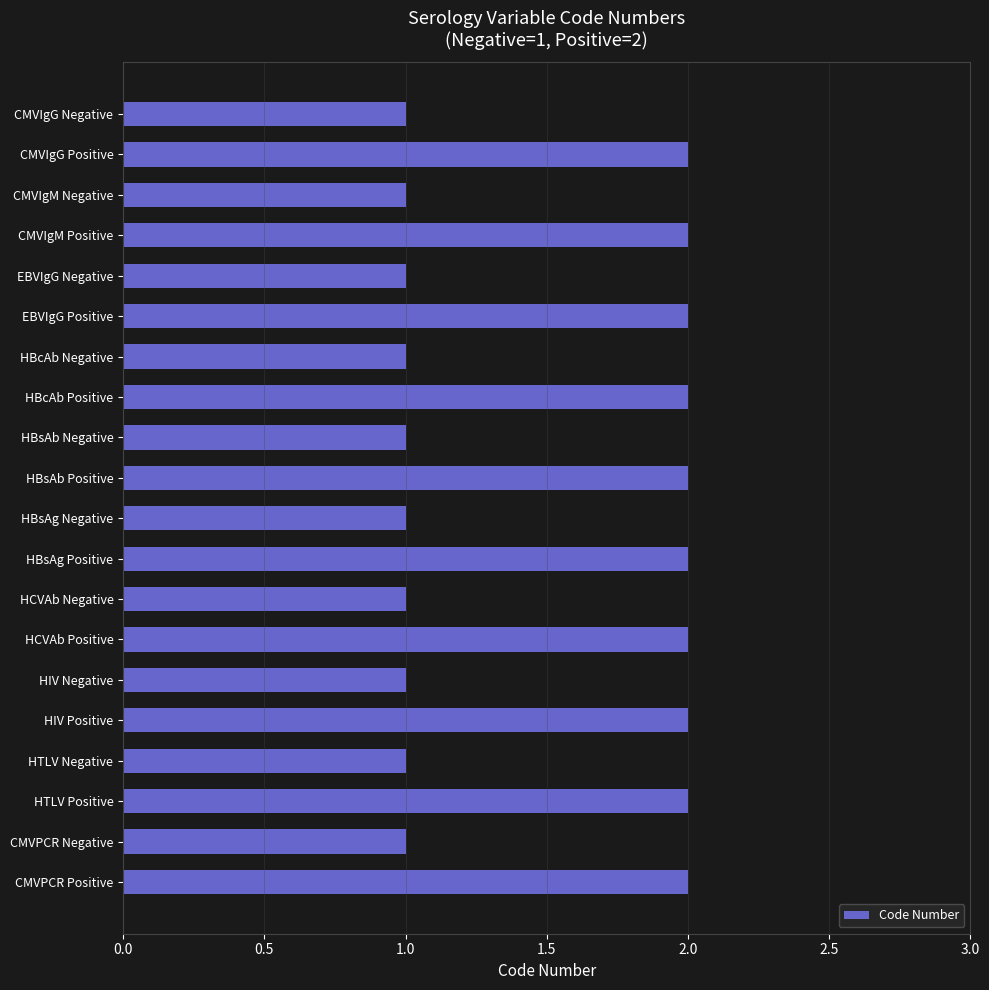

Reading bottom to top, transcribe all the data shown in this chart.

CMVPCR Positive=2	CMVPCR Negative=1	HTLV Positive=2	HTLV Negative=1	HIV Positive=2	HIV Negative=1	HCVAb Positive=2	HCVAb Negative=1	HBsAg Positive=2	HBsAg Negative=1	HBsAb Positive=2	HBsAb Negative=1	HBcAb Positive=2	HBcAb Negative=1	EBVIgG Positive=2	EBVIgG Negative=1	CMVIgM Positive=2	CMVIgM Negative=1	CMVIgG Positive=2	CMVIgG Negative=1